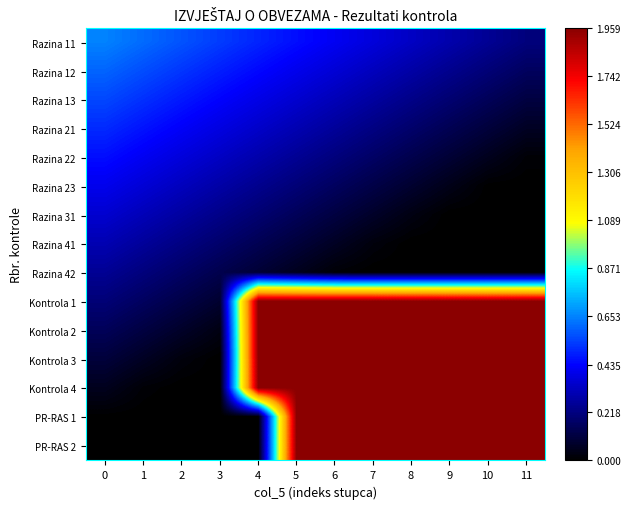

What is the total value across all series at 11?

12.3